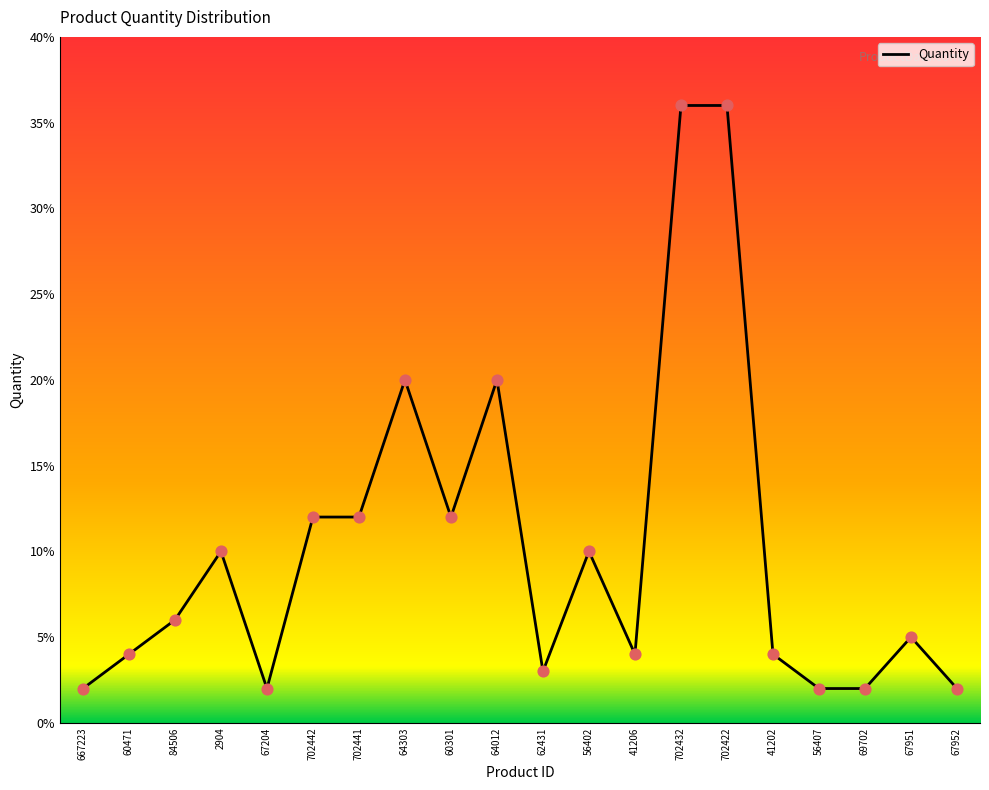

Approximately how many times larger is the value at 67952 compared to 56407?

1.0